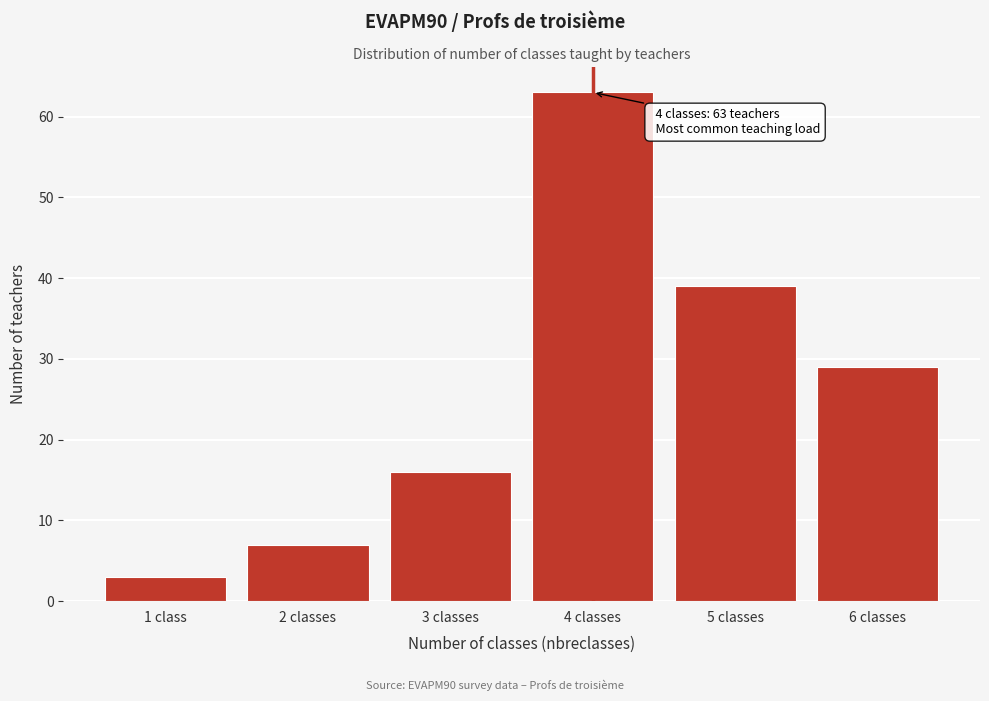

Reading left to right, list all the values displayed in this chart.

1 class=3	2 classes=7	3 classes=16	4 classes=63	5 classes=39	6 classes=29